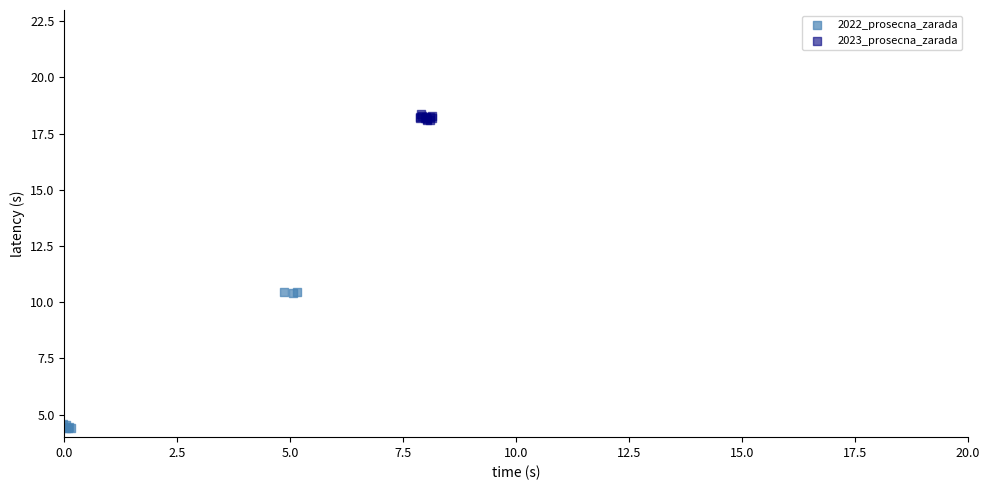

Which series reaches the maximum Y coordinate?

2023_prosecna_zarada